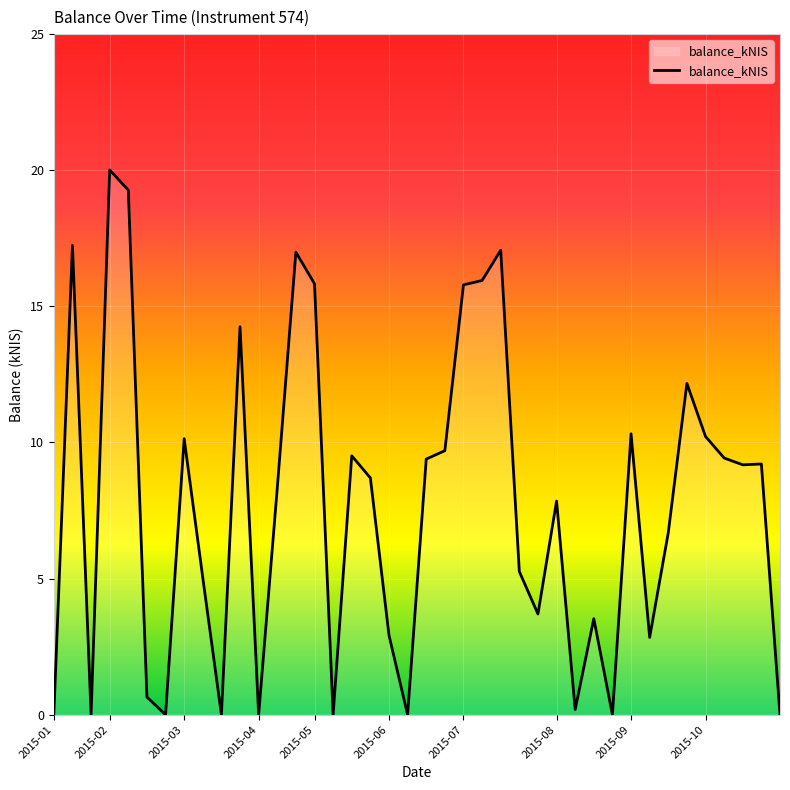

What is the maximum value shown in the chart?

20.0